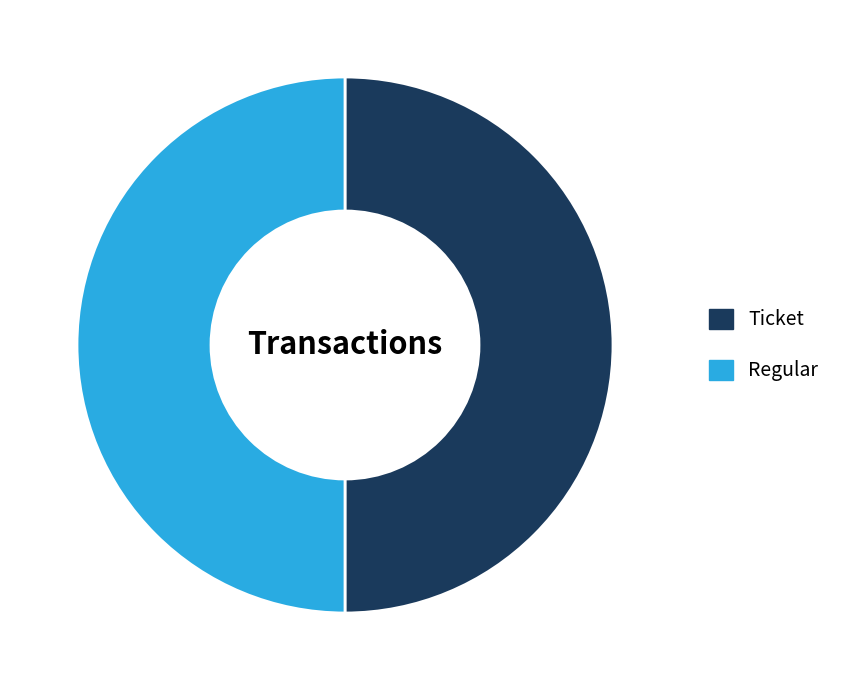

How many slices are in this pie chart?

2